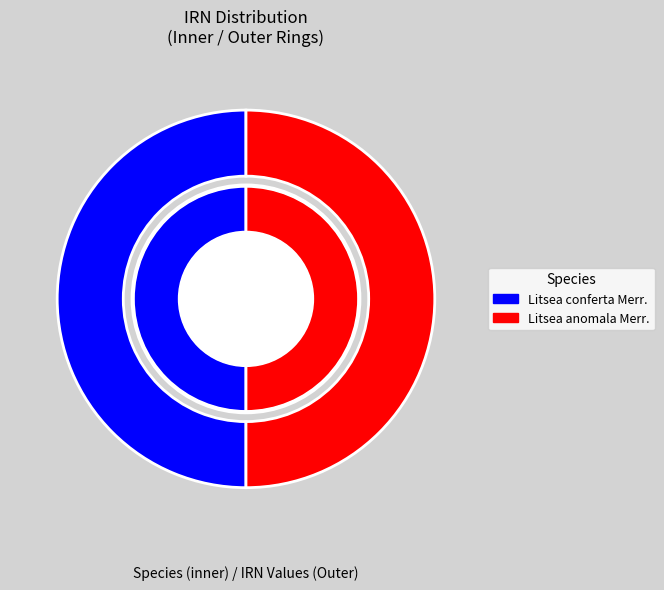

What is the change in value from Litsea conferta Merr. to Litsea anomala Merr.?

-3